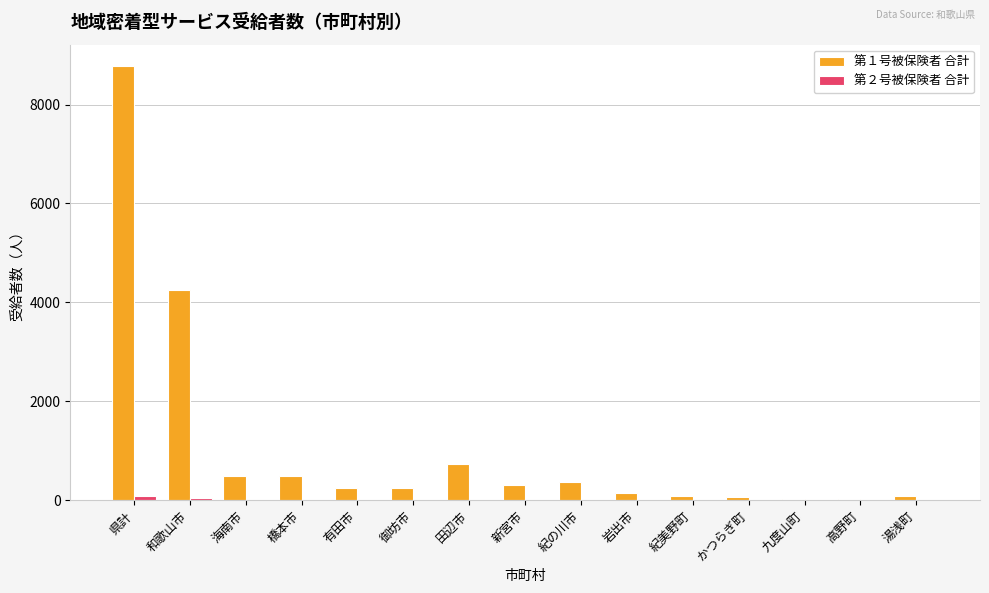

The 第１号被保険者 合計 series shows 1361 at 和歌山市. True or false?

False